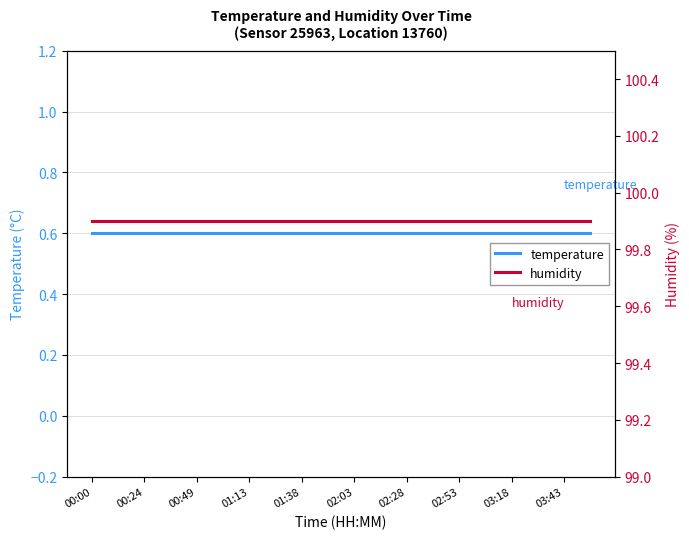

Between 01:38 and 00:24, which is larger?

01:38